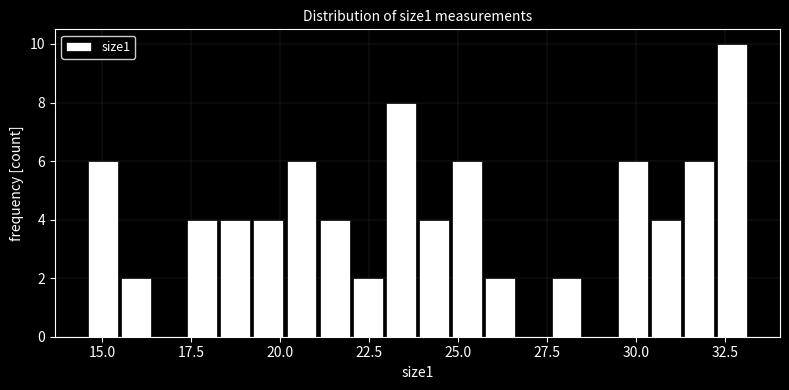

Around what value on the x-axis is the tallest bar? Give the approximate position of its centre, as read against the axis.

32.5